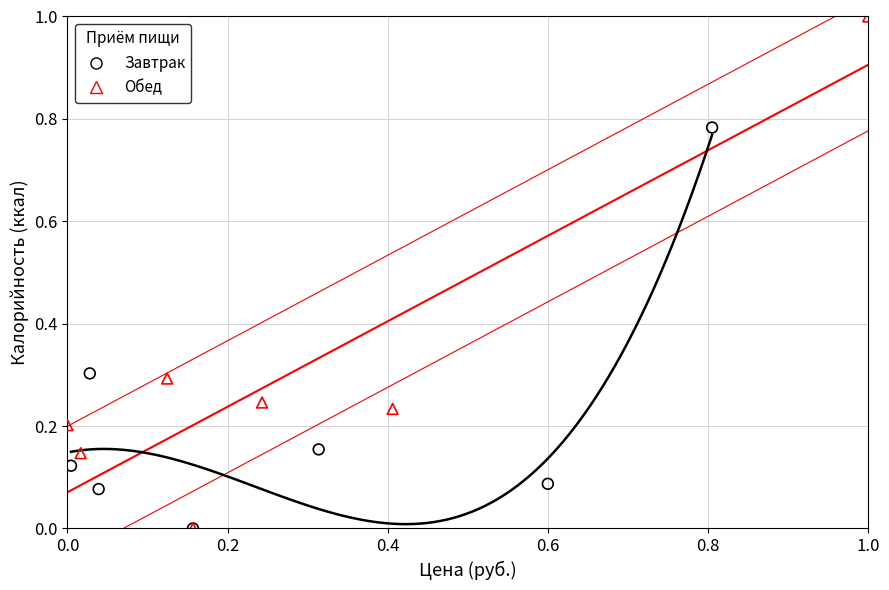

What are all the series names shown in the legend?

Завтрак, Обед